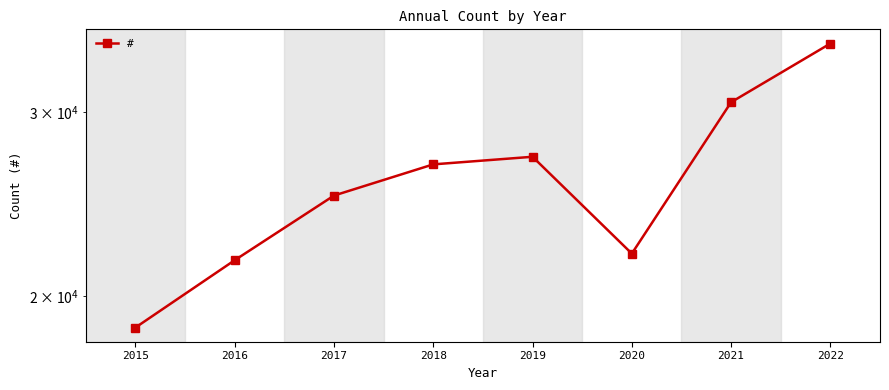

What is the average value?

25845